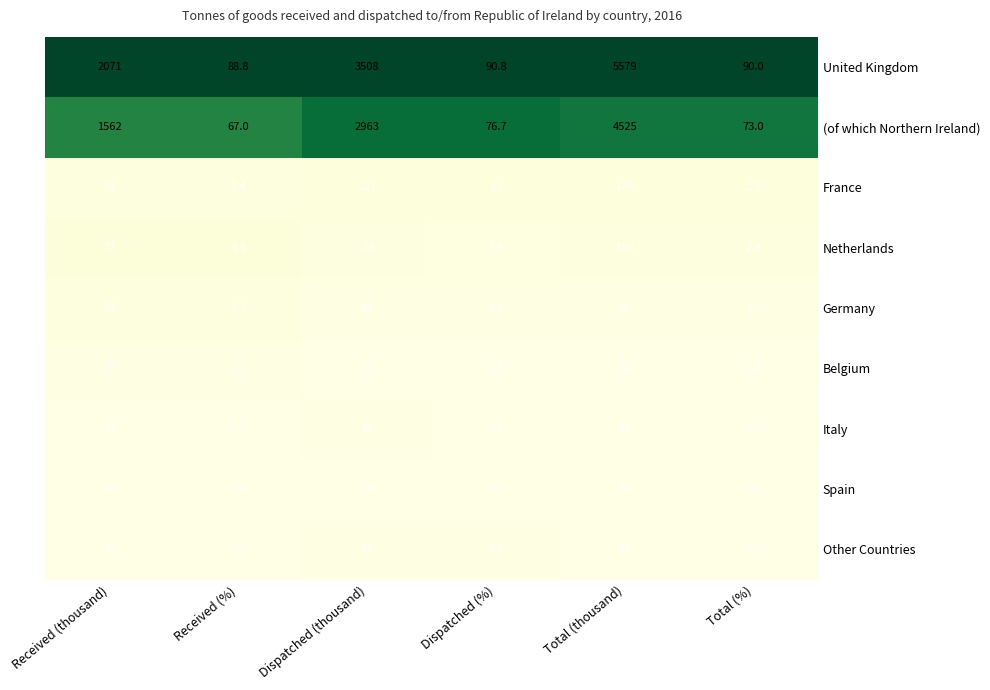

At how many categories does at least one series exceed 0?

6